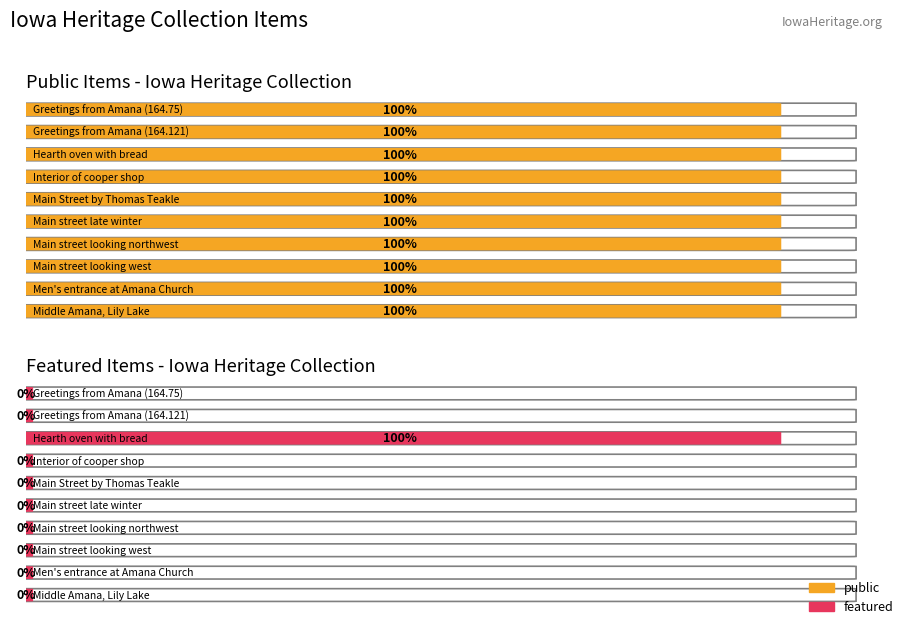

How many categories are shown in the chart?

10